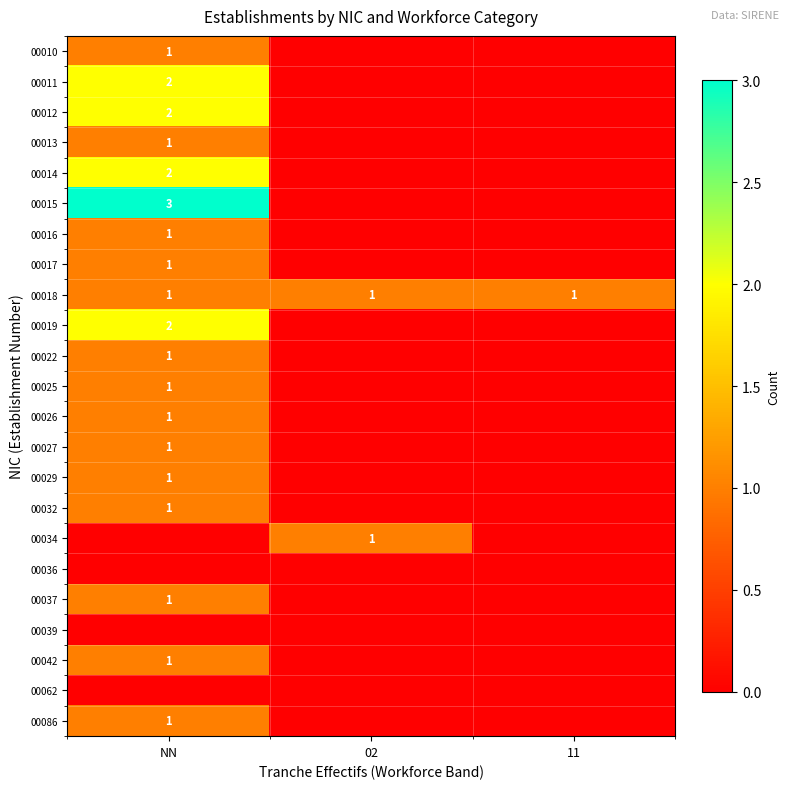

The value of 00027 at NN is 1. True or false?

True